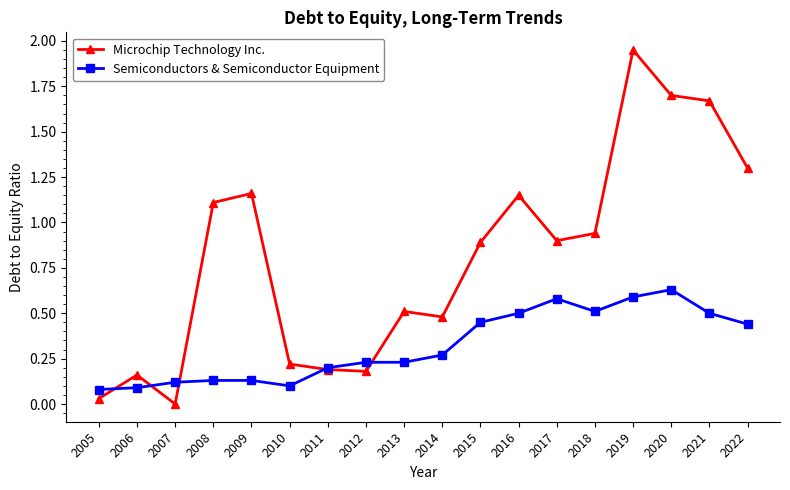

The Semiconductors & Semiconductor Equipment series shows 0.1 at 2008. True or false?

True